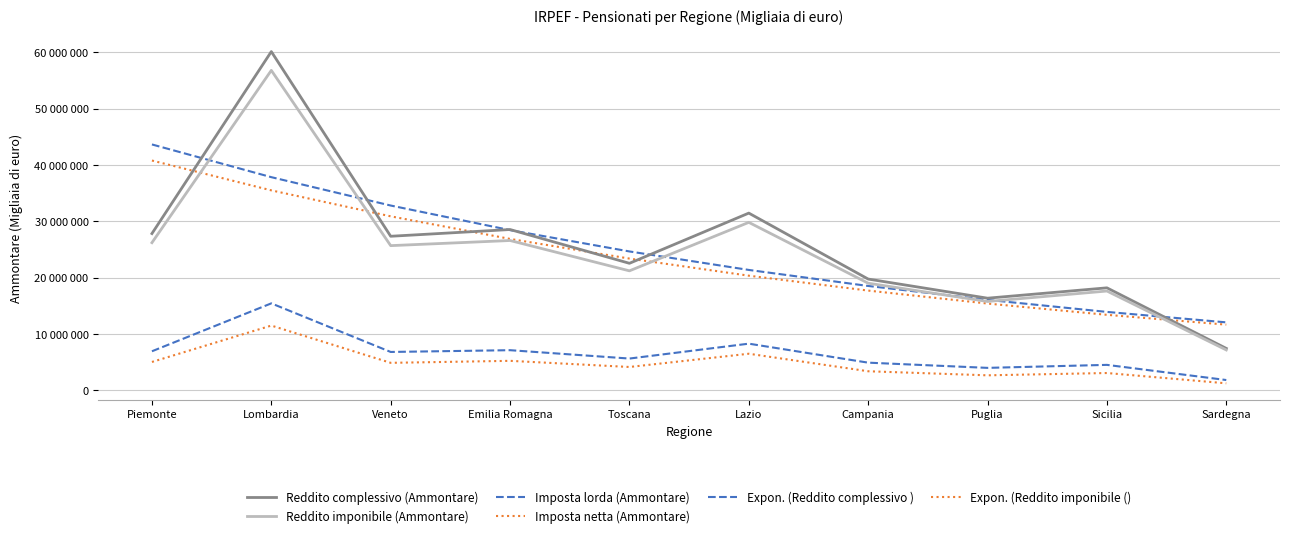

Reading left to right, list all the values displayed in this chart.

Reddito complessivo (Ammontare): 27854810.0	60157303.0	27376536.0	28572177.0	22575707.0	31487370.0	19780569.0	16383921.0	18221977.0	7471446.0
Reddito imponibile (Ammontare): 26237662.0	56823310.0	25711941.0	26622400.0	21238737.0	29843875.0	19045564.0	15798562.0	17656664.0	7195526.0
Imposta lorda (Ammontare): 6961352.0	15466511.0	6840010.0	7154026.0	5669356.0	8312061.0	4940655.0	4015928.0	4547583.0	1856182.0
Imposta netta (Ammontare): 5064959.0	11523591.0	4909508.0	5265002.0	4172279.0	6524462.0	3413560.0	2693105.0	3102213.0	1273176.0
Expon. (Reddito complessivo ): 43674057.3	37867054.9	32832164.7	28466725.1	24681724.3	21399985.8	18554594.8	16087533.5	13948498.3	12093874.1
Expon. (Reddito imponibile (): 40818374.8	35523393.4	30915279.8	26904933.2	23414810.9	20377429.1	17734058.1	15433586.6	13431533.5	11689187.8